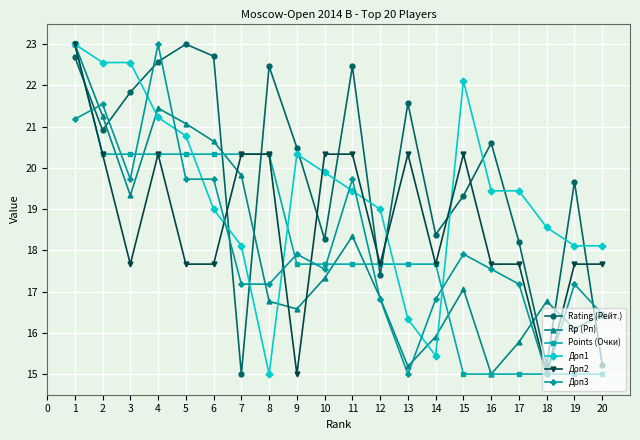

At which category does Rating (Рейт.) reach its first local peak?

5